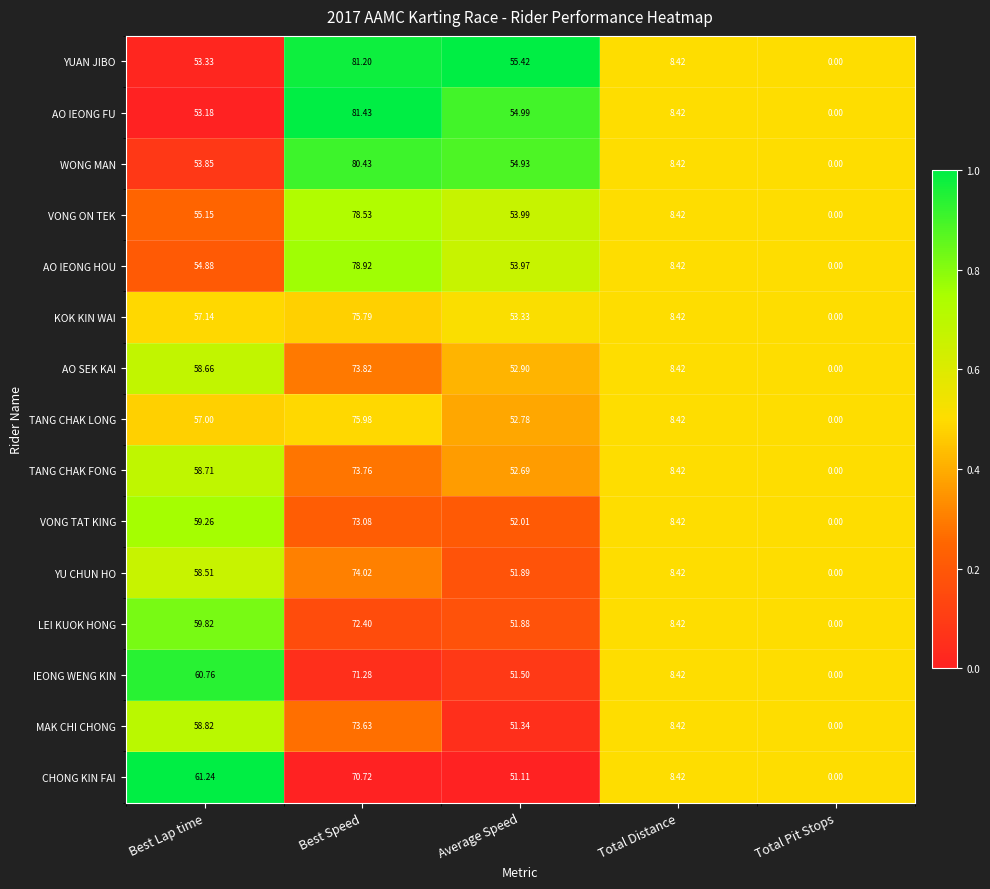

Where is IEONG WENG KIN nearest to the value 35?

Average Speed